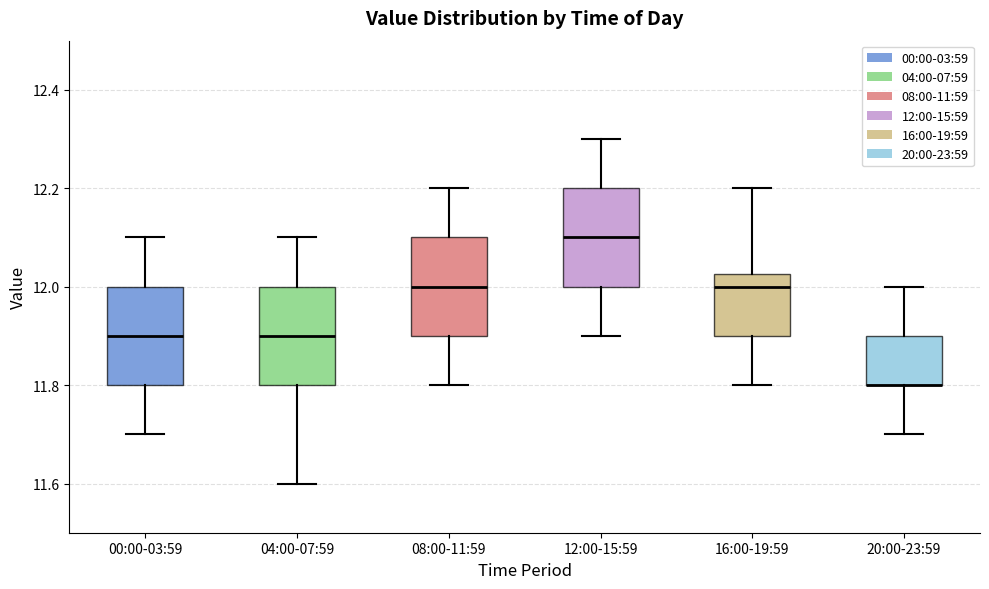

Reading left to right, read every box against the y-axis: the position of its median line, the range the box covers, and the ends of its whiskers. The values are not printed on the chart, so give them approximately, as read against the axis.

00:00-03:59: median 11.90, box 11.80 to 12.00, whiskers 11.70 to 12.10
04:00-07:59: median 11.90, box 11.80 to 12.00, whiskers 11.60 to 12.10
08:00-11:59: median 12.00, box 11.90 to 12.10, whiskers 11.80 to 12.20
12:00-15:59: median 12.10, box 12.00 to 12.20, whiskers 11.90 to 12.30
16:00-19:59: median 12.00, box 11.90 to 12.02, whiskers 11.80 to 12.20
20:00-23:59: median 11.80 (drawn on the box's lower edge), box 11.80 to 11.90, whiskers 11.70 to 12.00